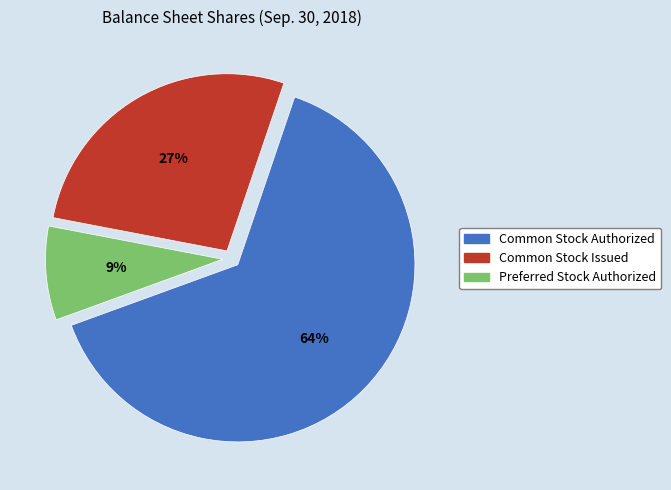

To the nearest percent, what is the average slice percentage?

33%